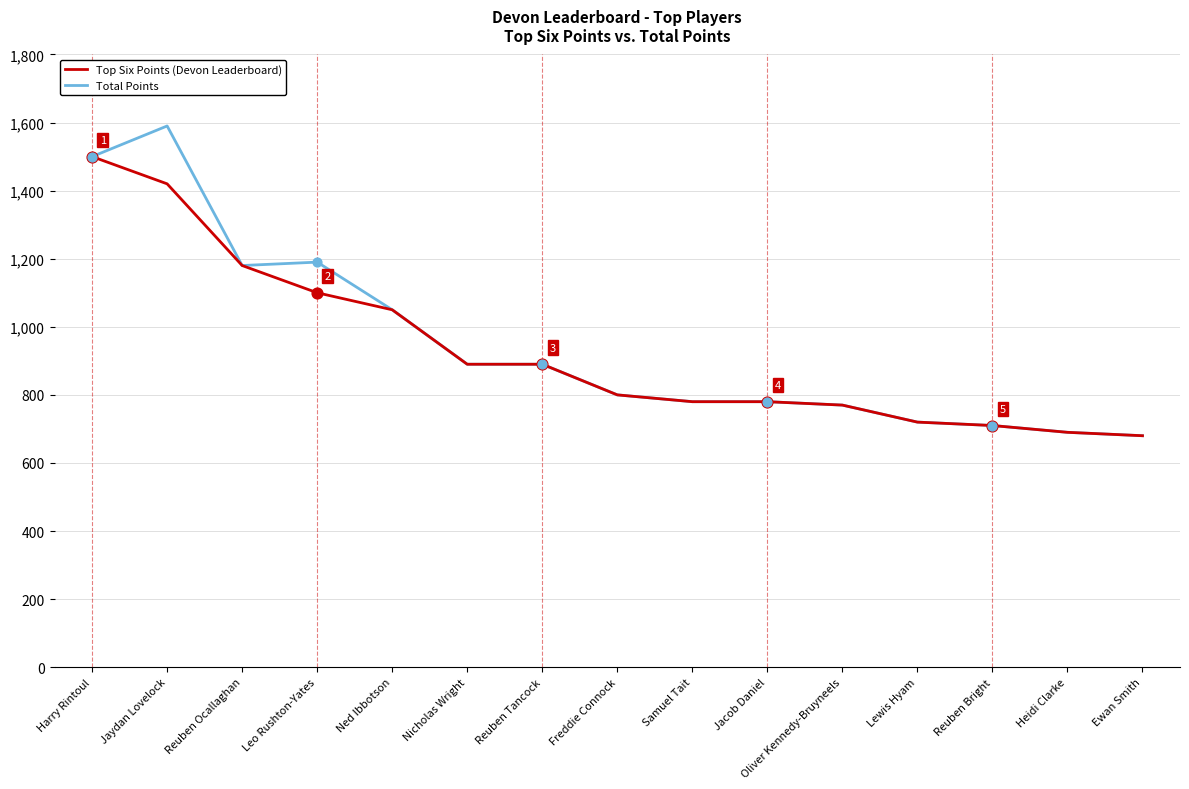

Which series has the largest total across all categories?

Total Points